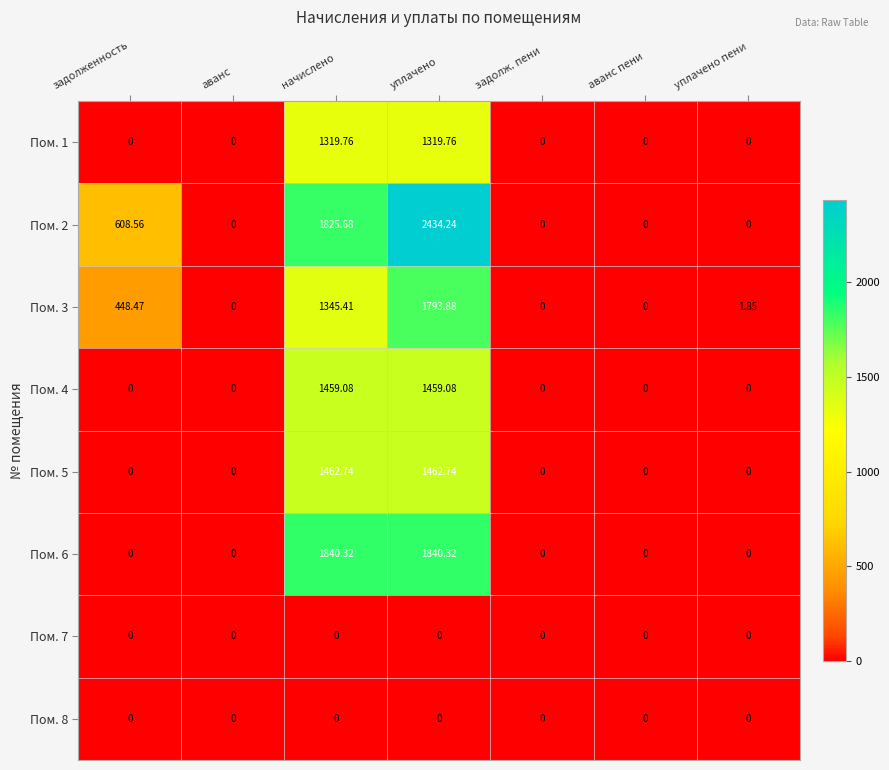

At which category does the chart reach its peak across all series?

уплачено